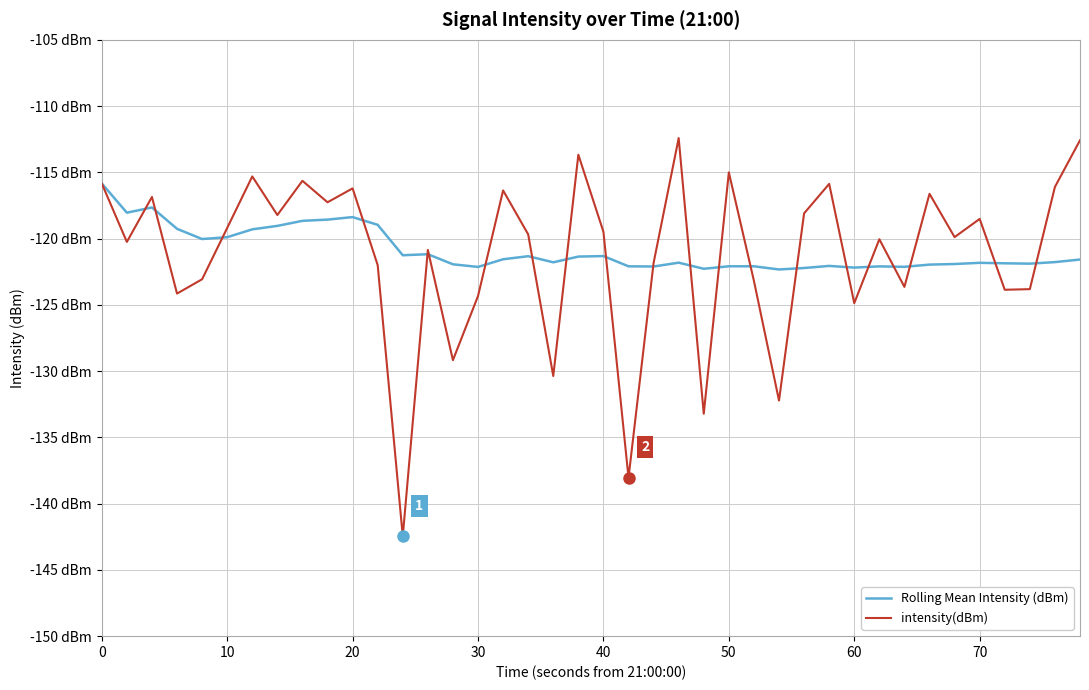

Does the chart have visible grid lines?

Yes